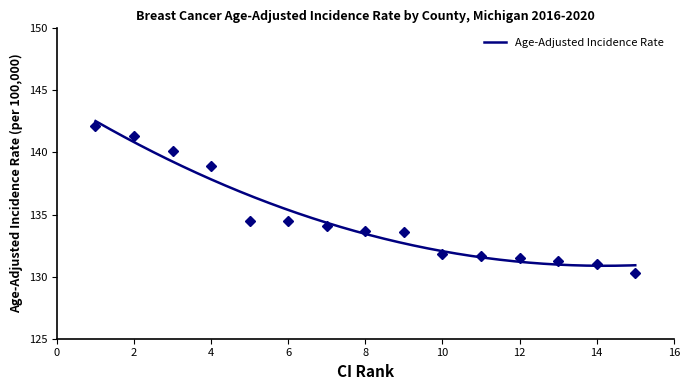

What is the maximum value for Age-Adjusted Incidence Rate?

142.5